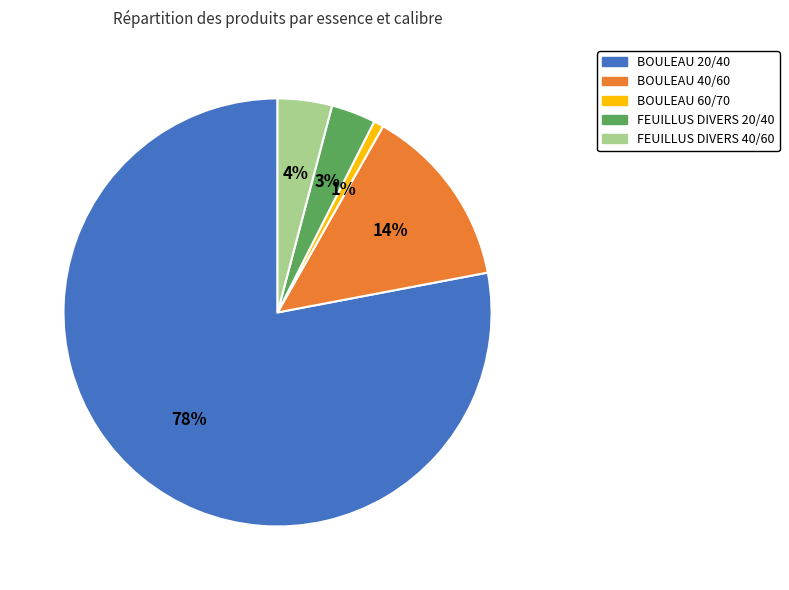

What is the majority slice?

BOULEAU 20/40